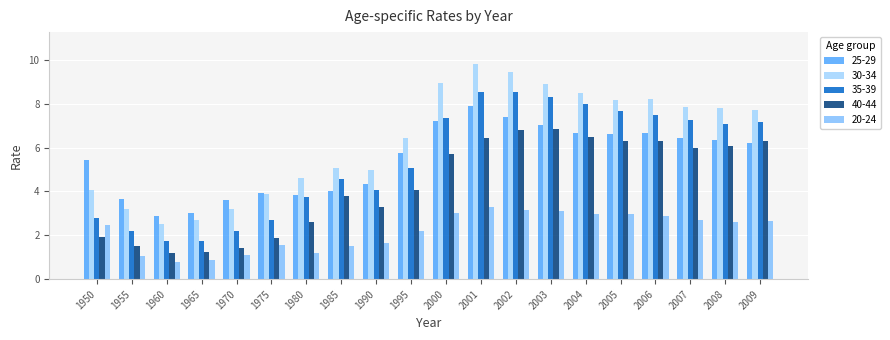

How many distinct data groups are displayed?

5